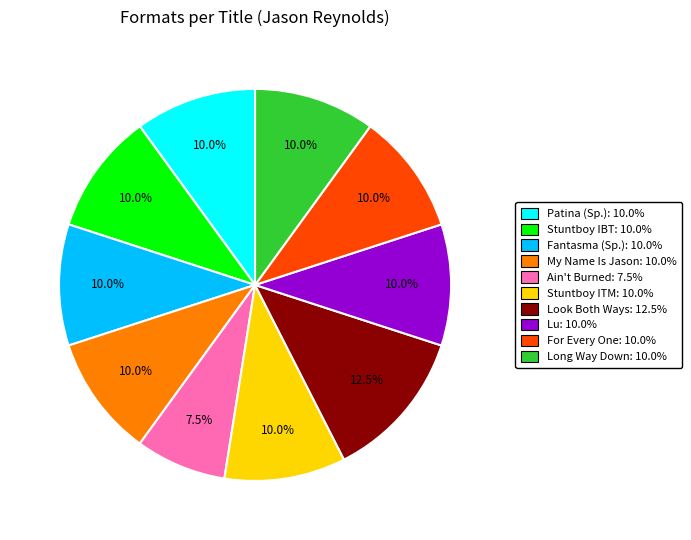

How many segments does this pie chart have?

10